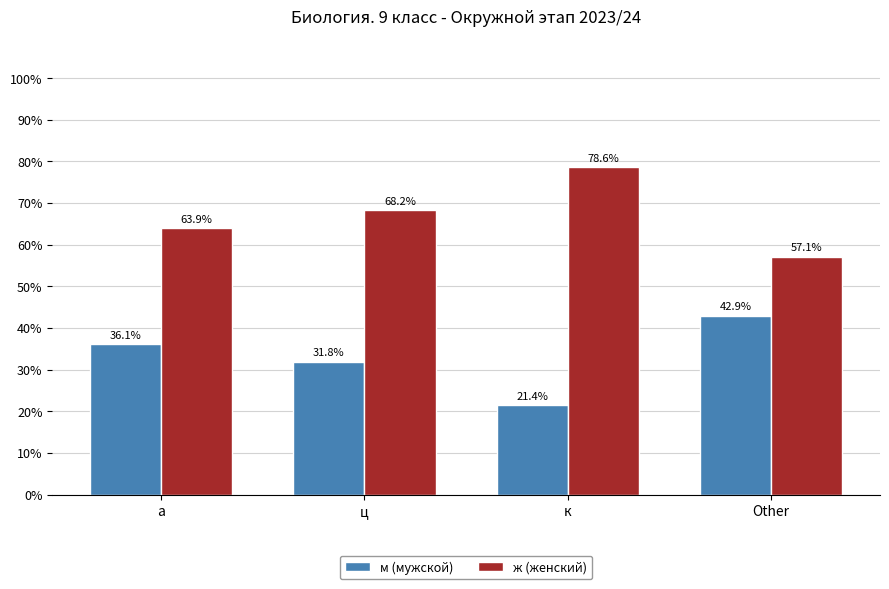

Is the value of м (мужской) at к greater than the value of ж (женский) at к?

No